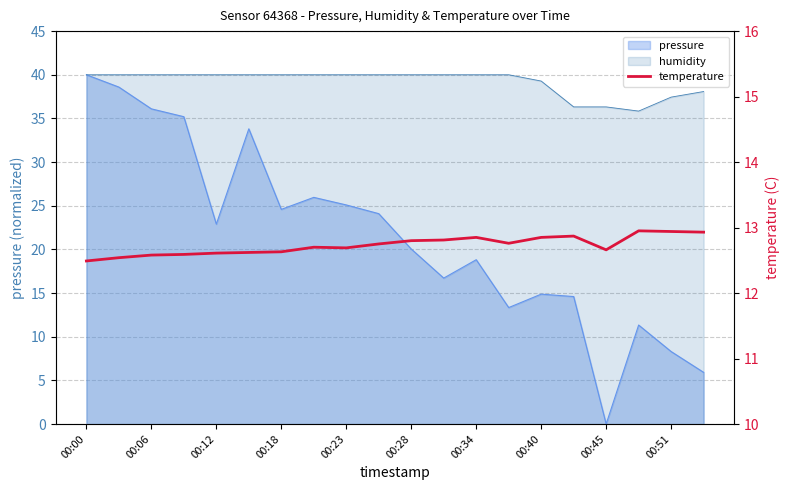

The value at 00:00 is 20.1. True or false?

False